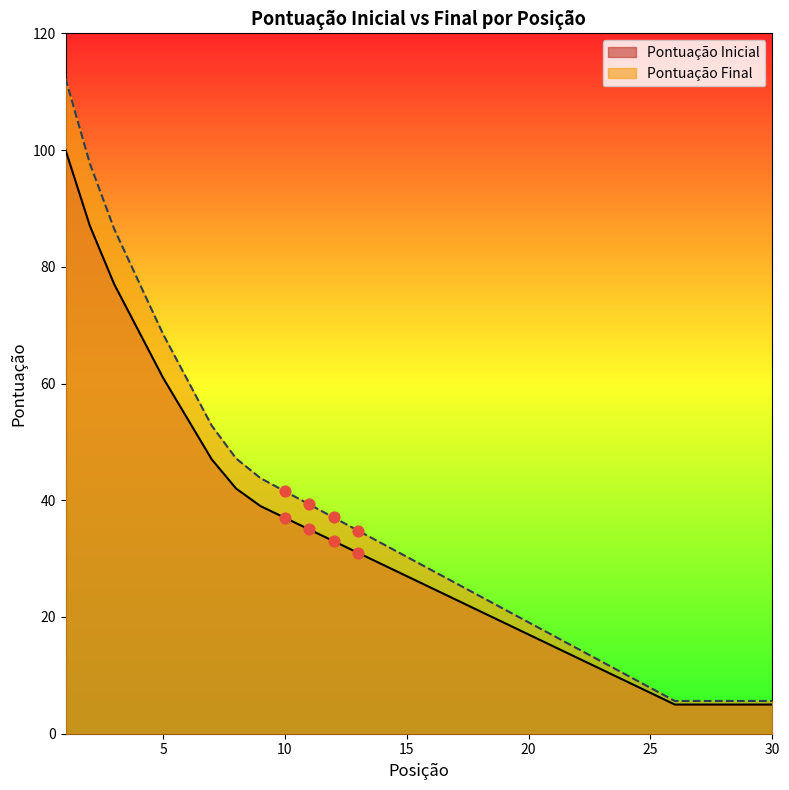

Which series contains the highest Y value?

Pontuação Final